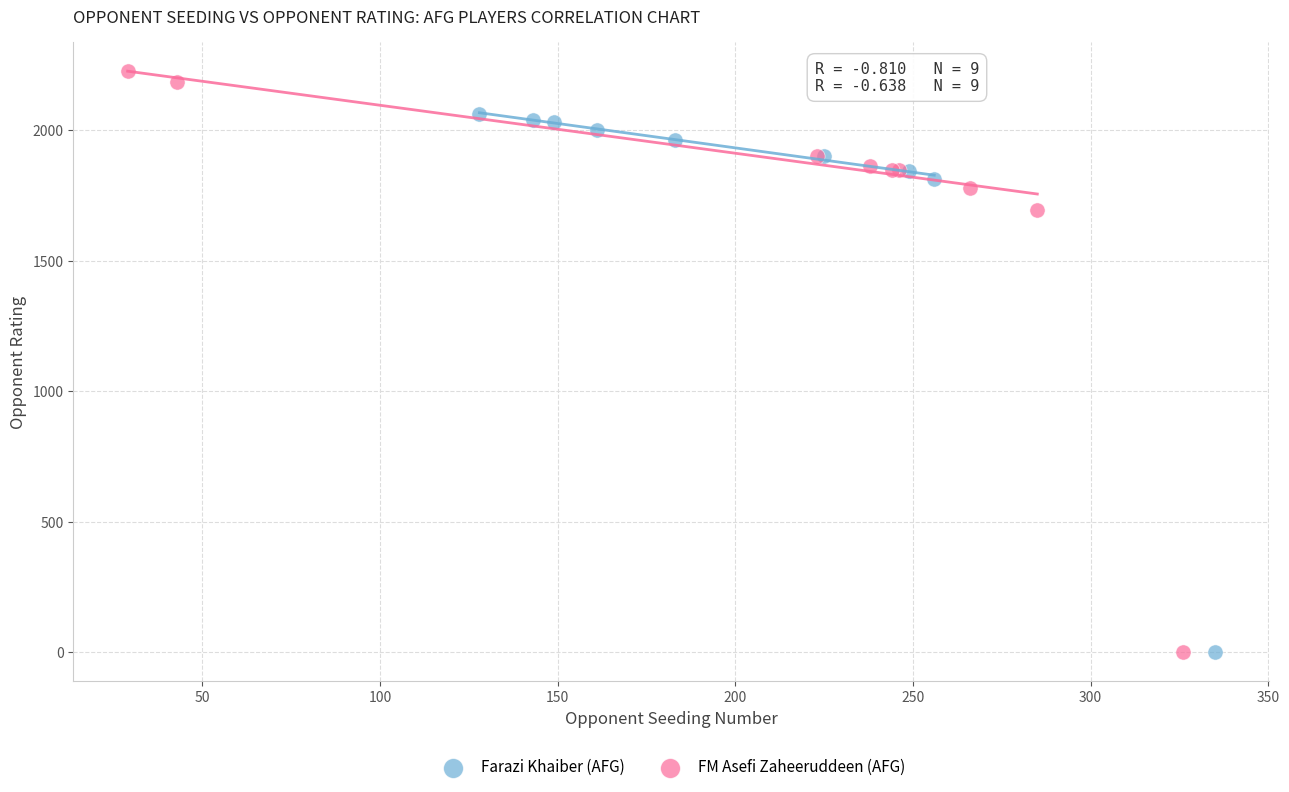

Which series contains the highest Y value?

FM Asefi Zaheeruddeen (AFG)